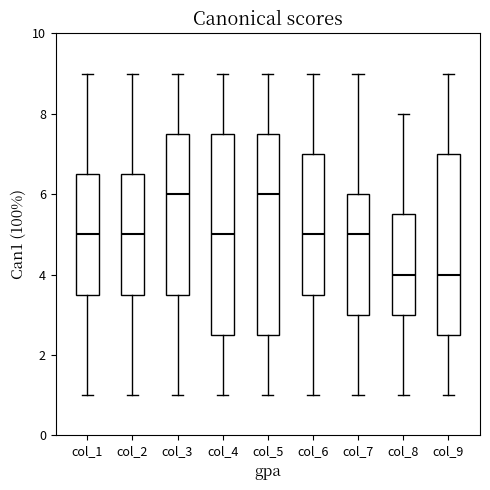

Where does the lower whisker of the box for col_2 end on the y-axis? The values are not printed on the chart, so give them approximately, as read against the axis.

1.0